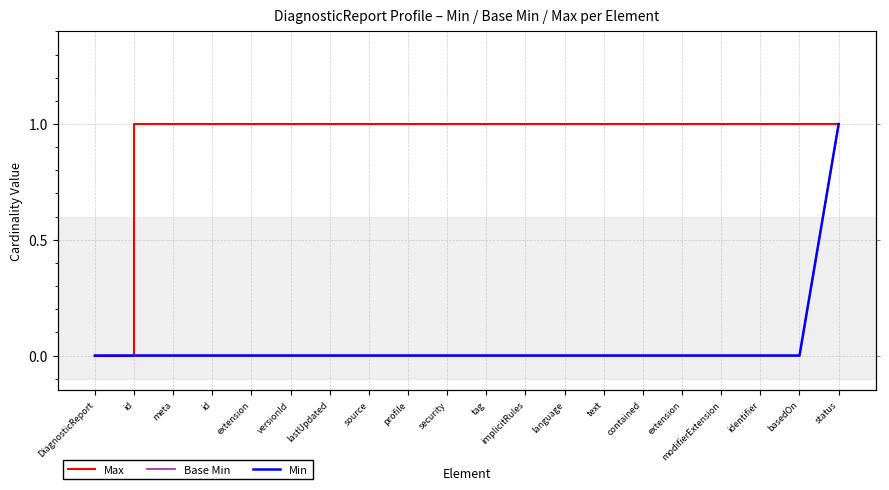

At which category is the sum across all series the highest?

status